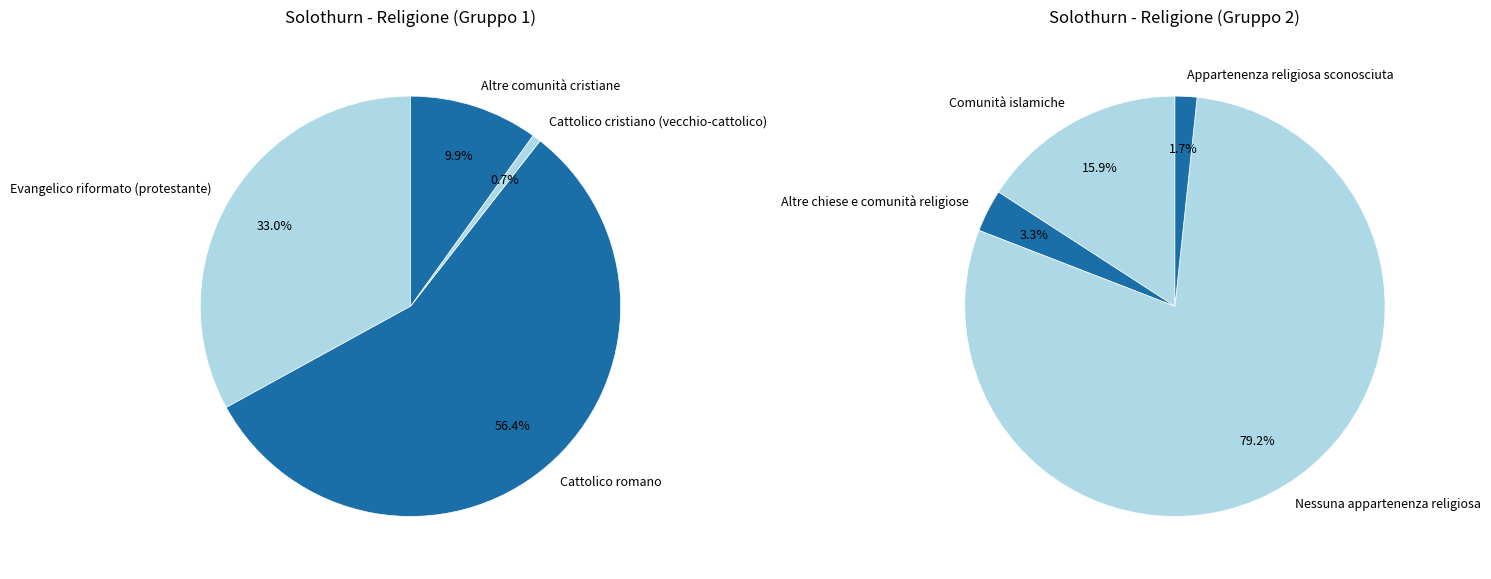

True or false: Altre chiese e comunità religiose accounts for 1% of the total.

False